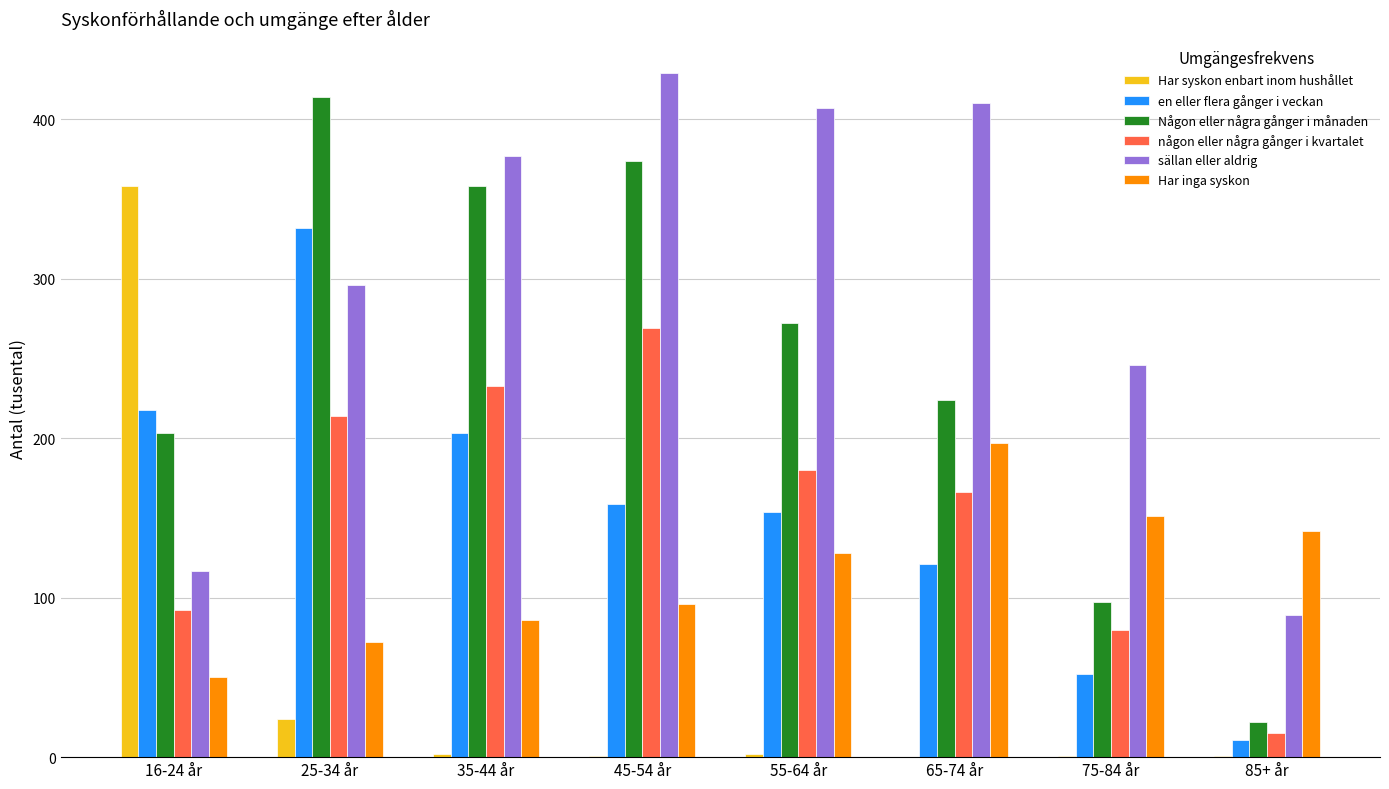

Which series has the largest total across all categories?

sällan eller aldrig